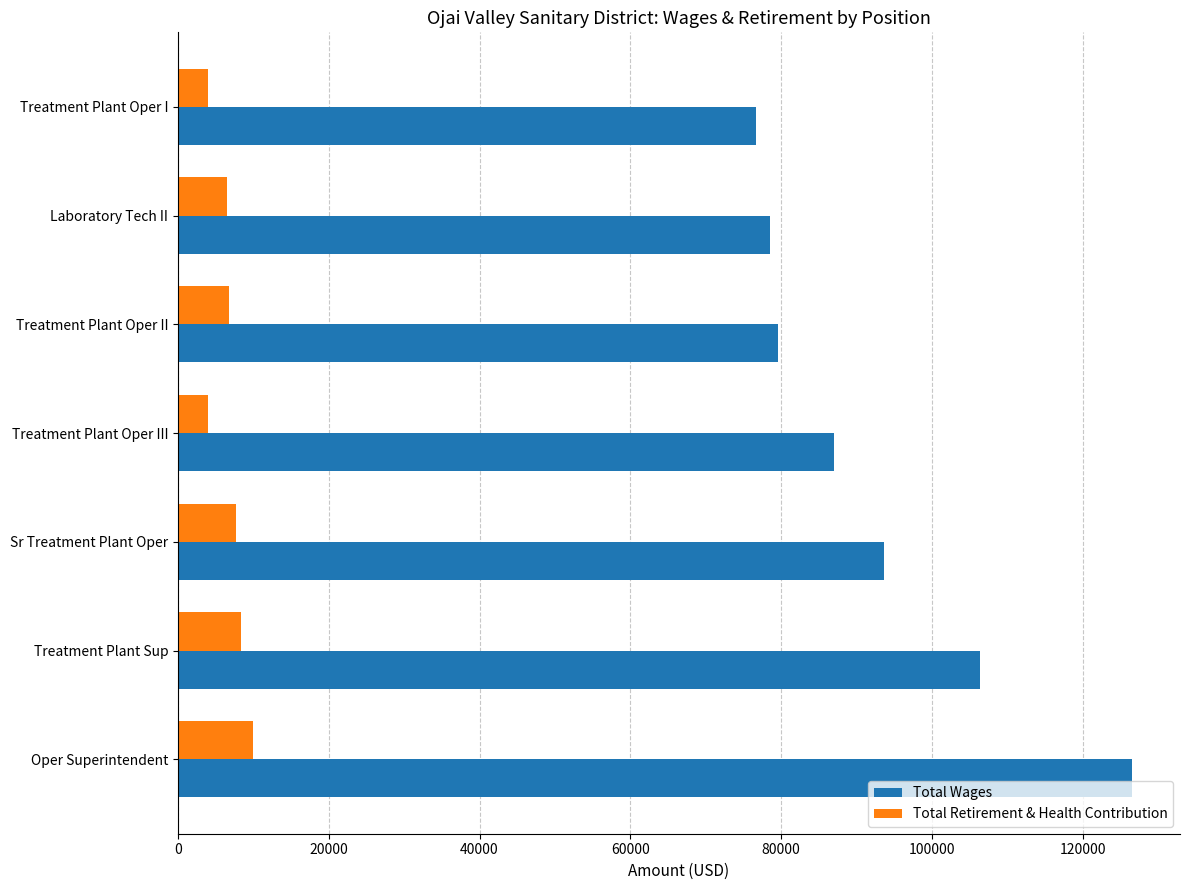

Where is Total Wages nearest to the value 101624?

Treatment Plant Sup